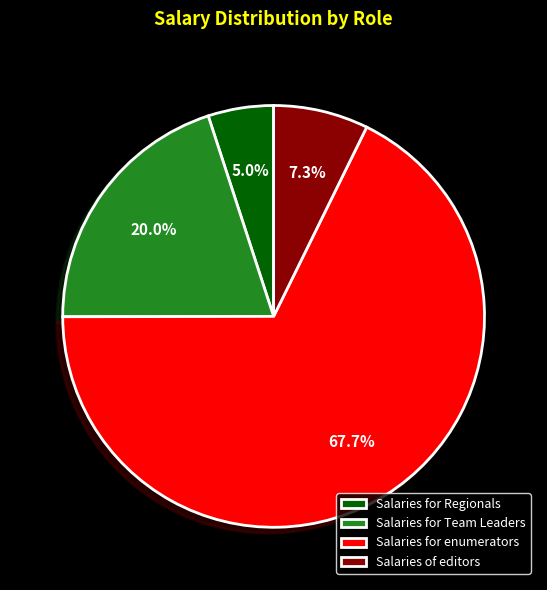

What is the smallest slice in the pie chart?

Salaries for Regionals